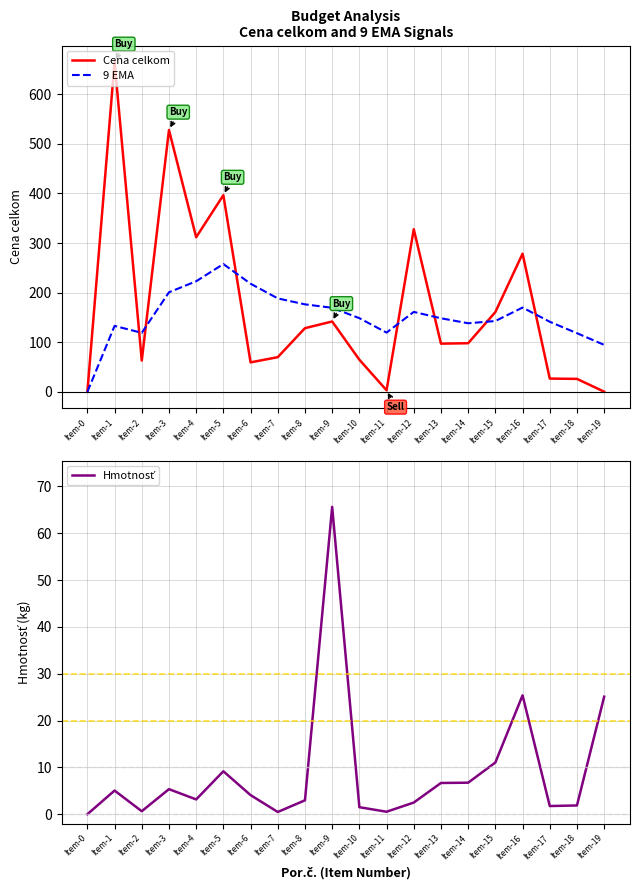

In Hmotnosť, how many points are higher than both neighbors (excluding endpoints)?

5